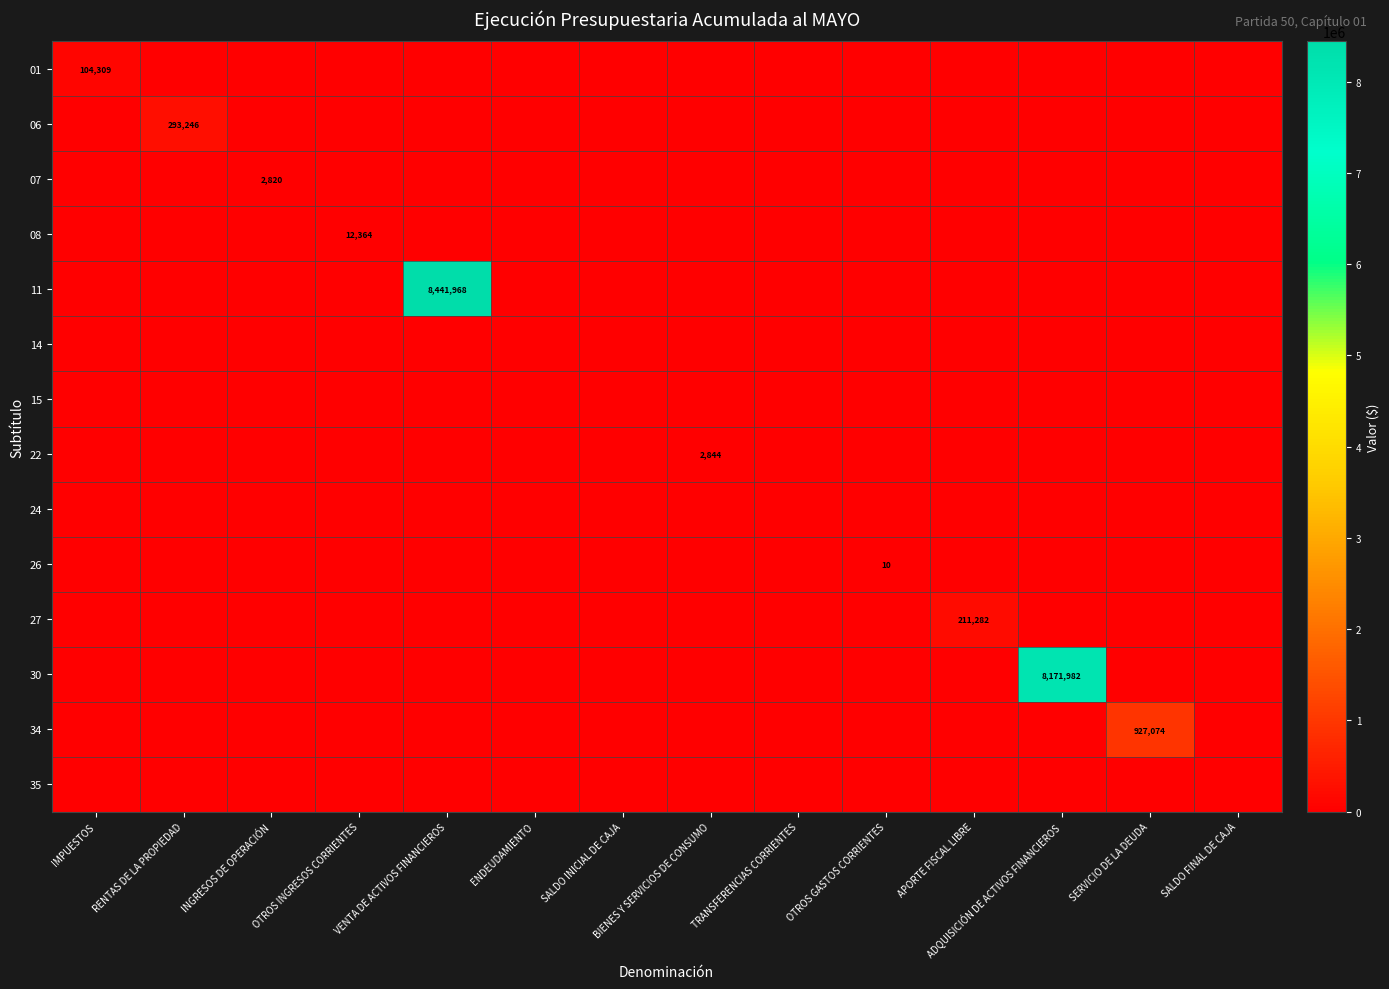

How many data points does each series have?

14